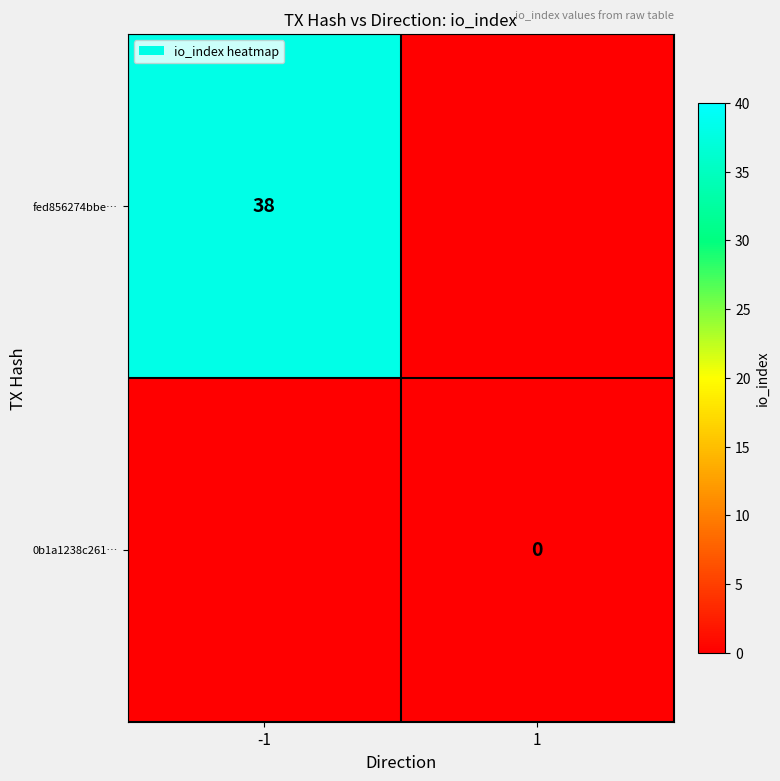

Is it true that fed856274bbe… equals 38 at -1?

True